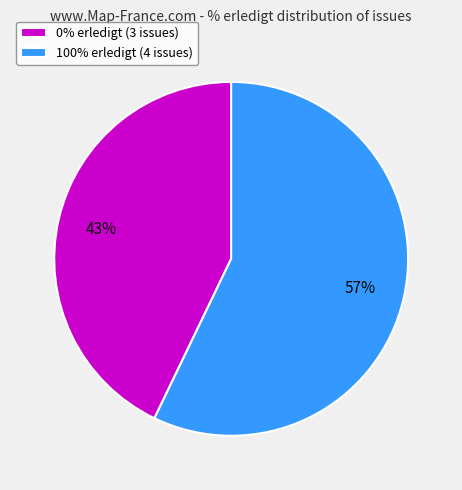

Which category has the smallest portion of the pie?

0% erledigt (3 issues)